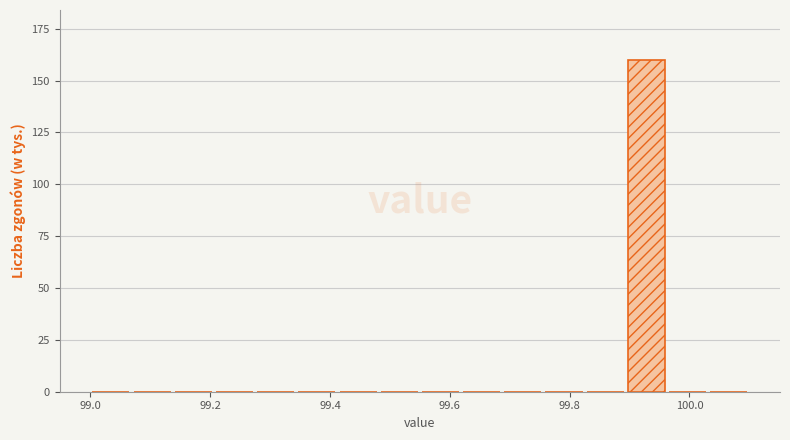

Read against the x-axis, roughly where is the centre of the tallest bar?

99.92